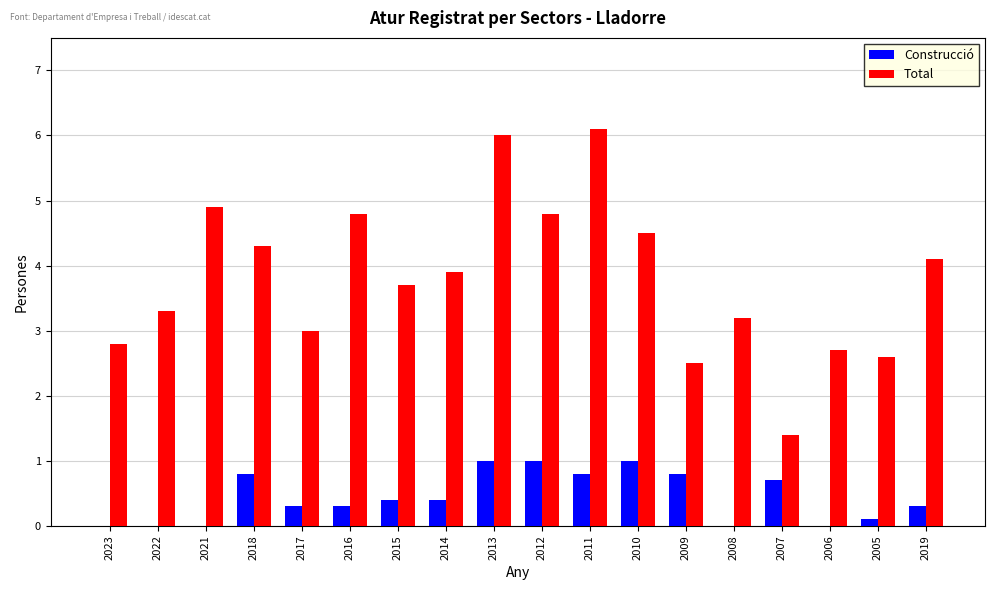

The Total series shows 2.1 at 2022. True or false?

False